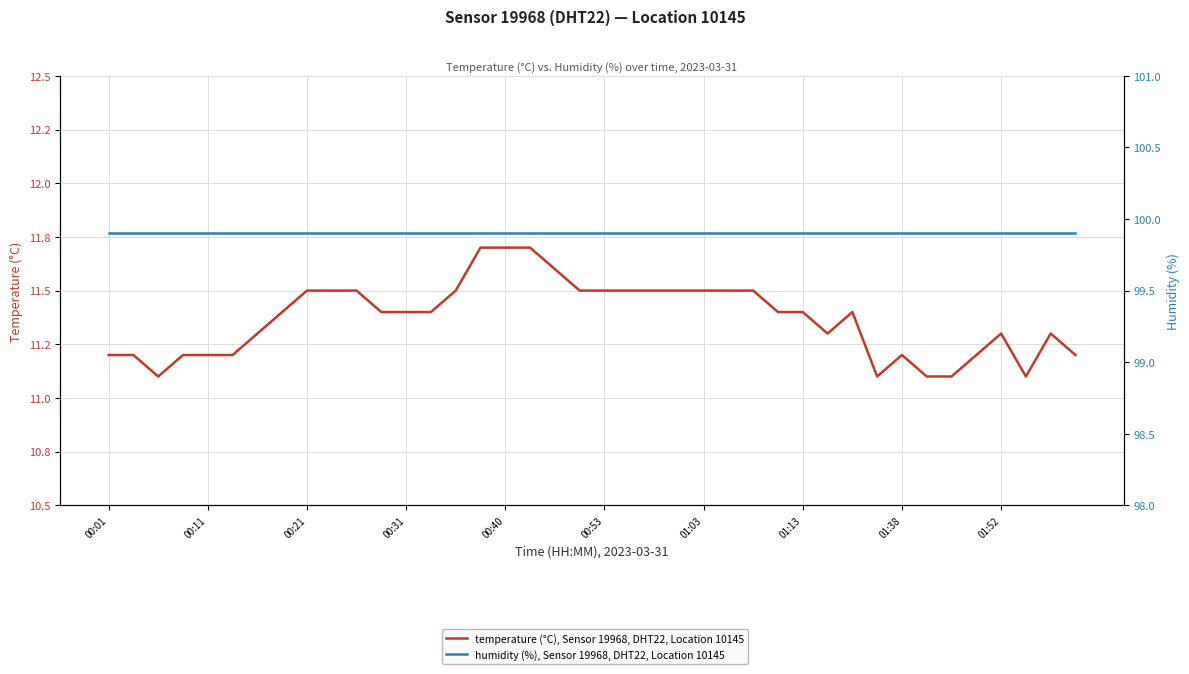

True or false: temperature (°C), Sensor 19968, DHT22, Location 10145 and humidity (%), Sensor 19968, DHT22, Location 10145 cross at least once.

False